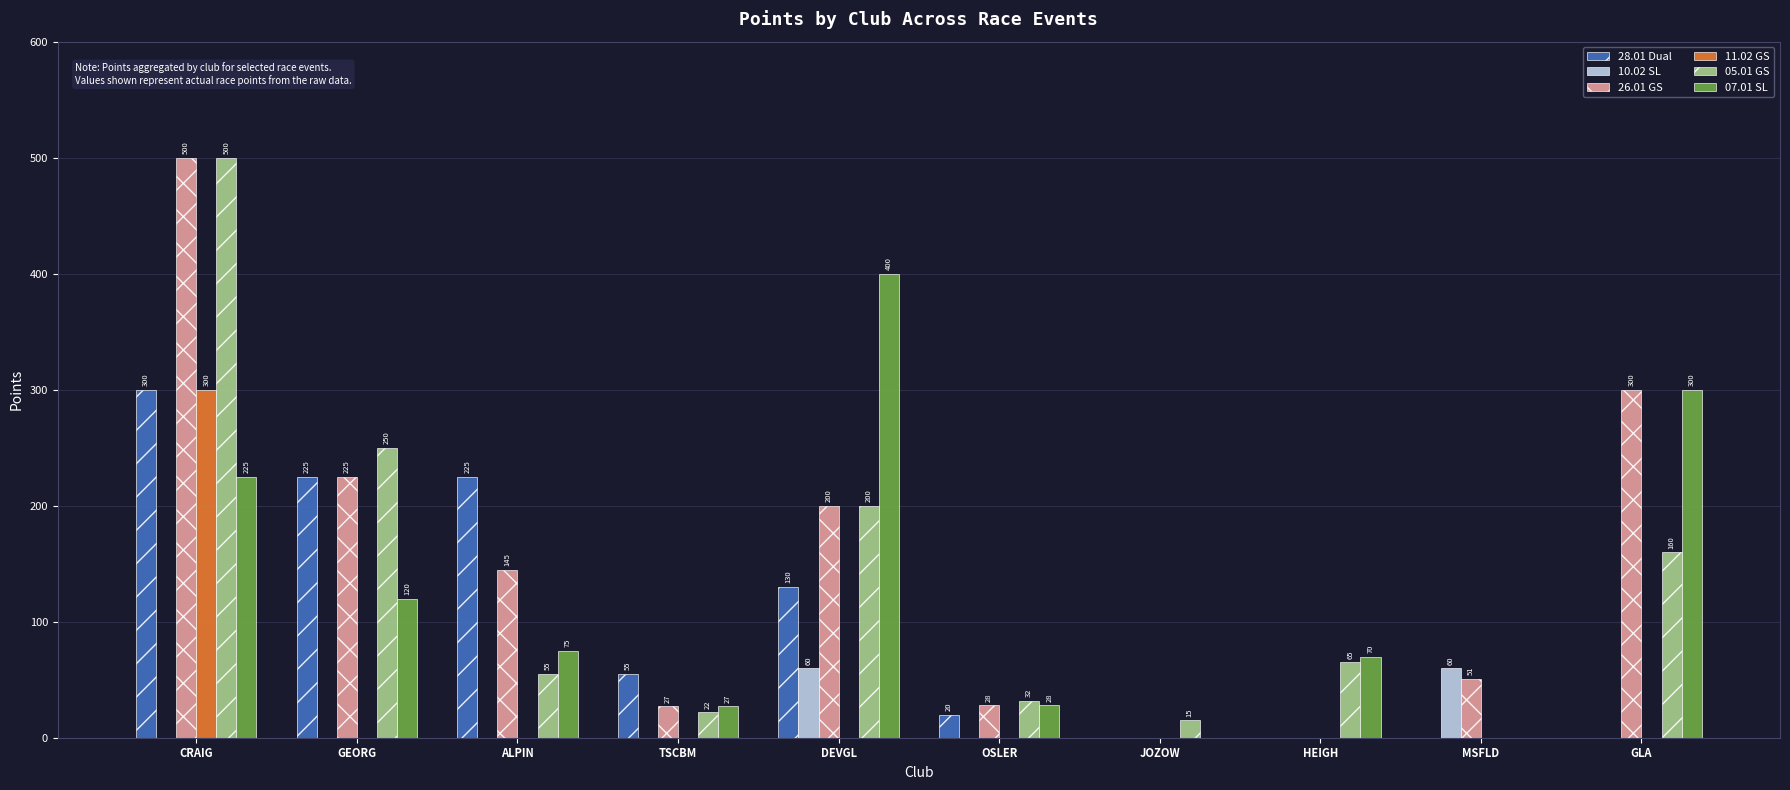

Where does the 07.01 SL series first go above 75?

CRAIG